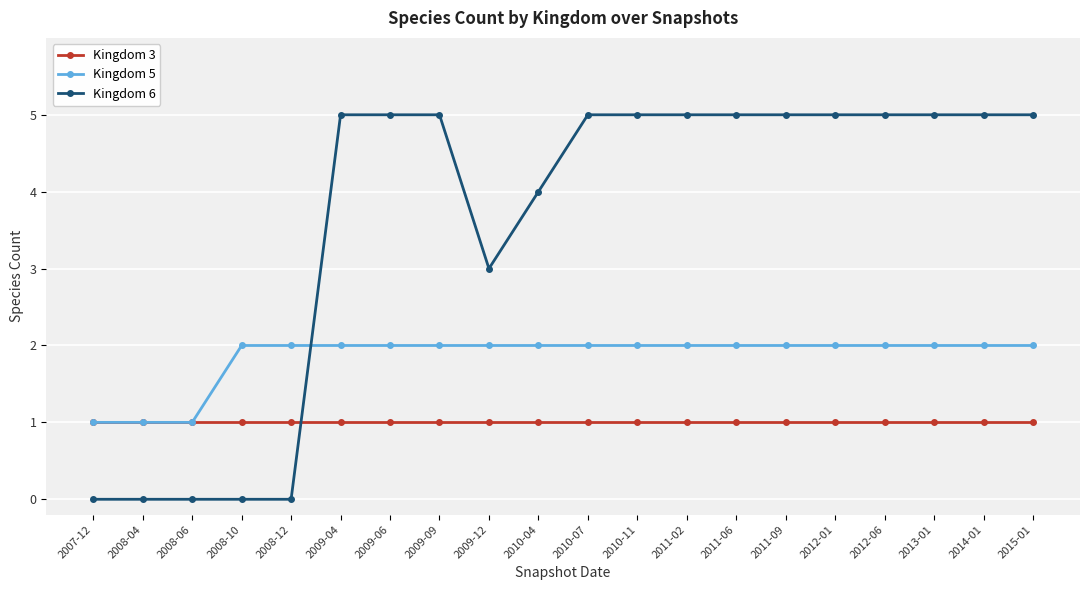

Where do Kingdom 6 and Kingdom 3 first cross each other?

2008-12 and 2009-04